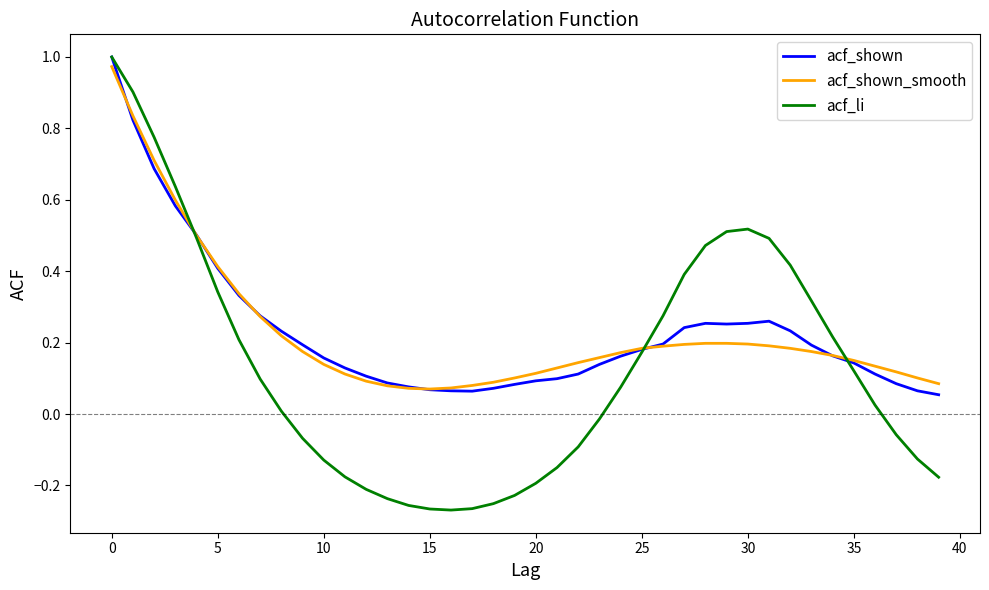

How many lines are shown in the chart?

3